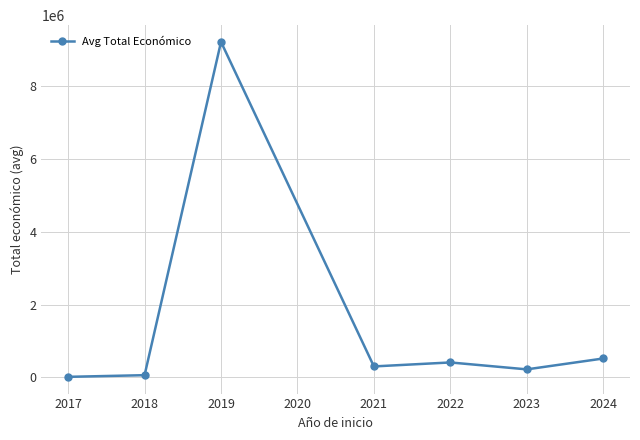

What is the maximum value shown in the chart?

9223947.0